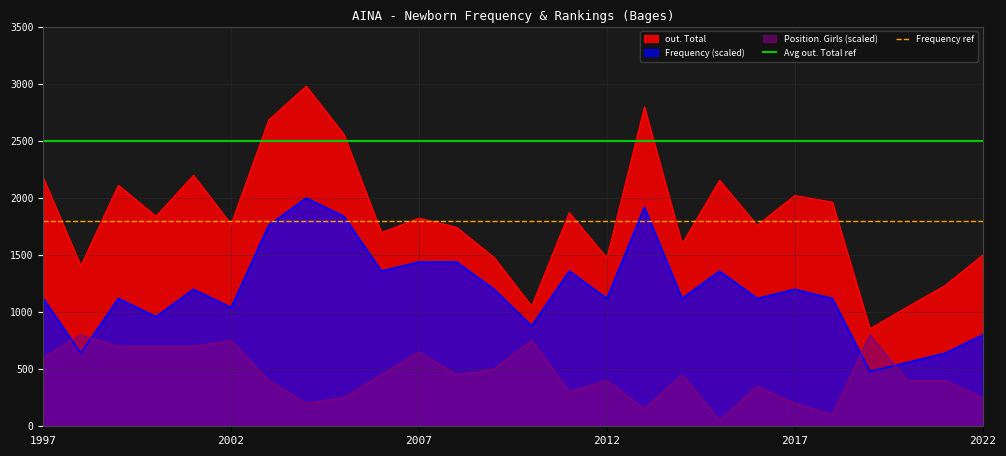

The Frequency (scaled) series shows 800 at 2022. True or false?

True